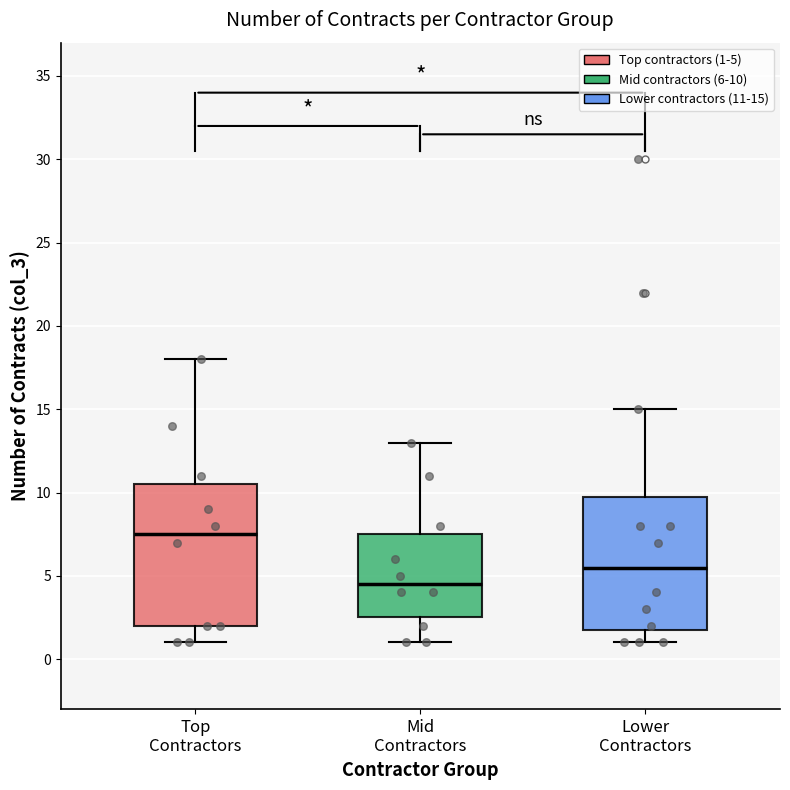

Where does the median line of the box for Top Contractors sit on the y-axis? The values are not printed on the chart, so give them approximately, as read against the axis.

7.5